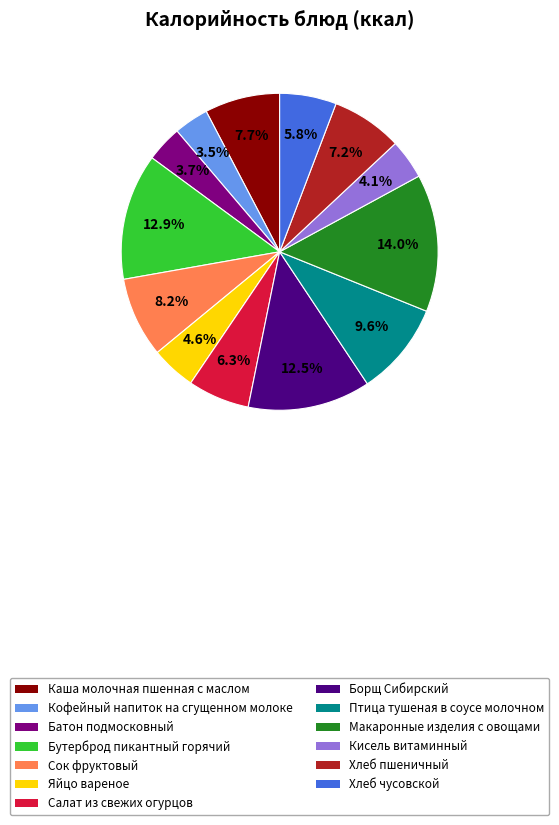

Is it true that Хлеб чусовской is 1% of the pie?

False